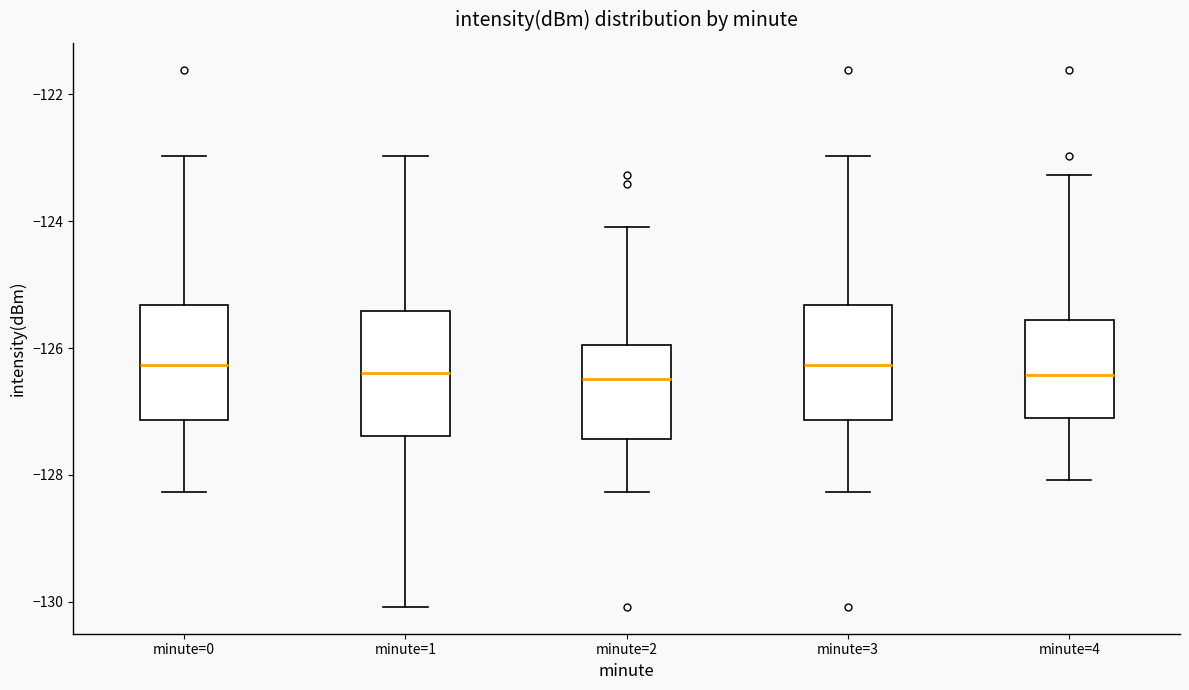

Where does the lower whisker of the box for minute=0 end on the y-axis? The values are not printed on the chart, so give them approximately, as read against the axis.

-128.2